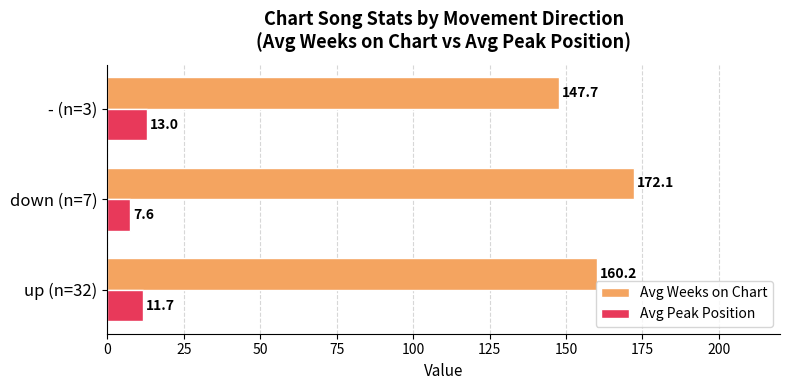

Which series has the widest spread of values?

Avg Weeks on Chart